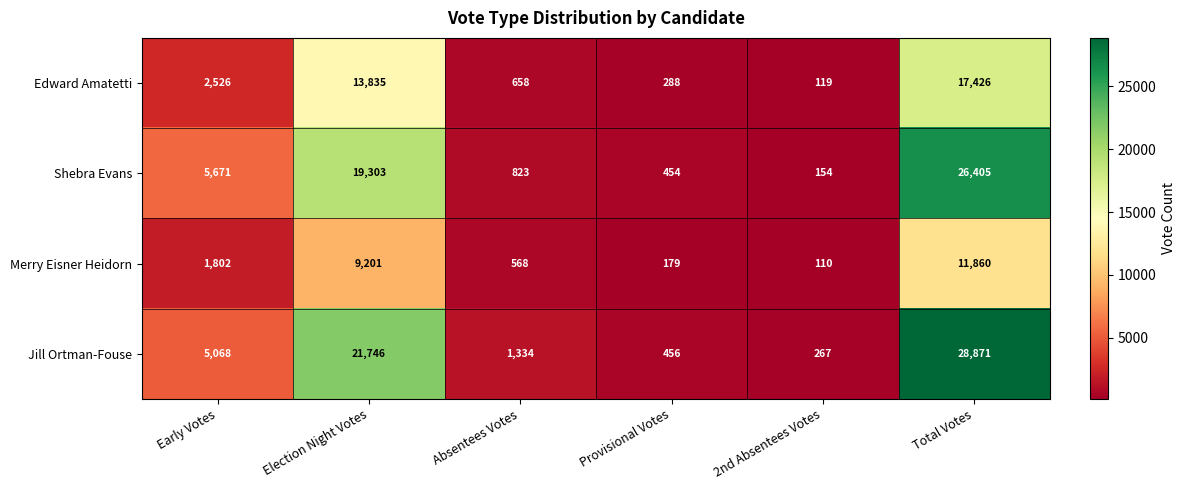

The value of Shebra Evans at Total Votes is 26405. True or false?

True